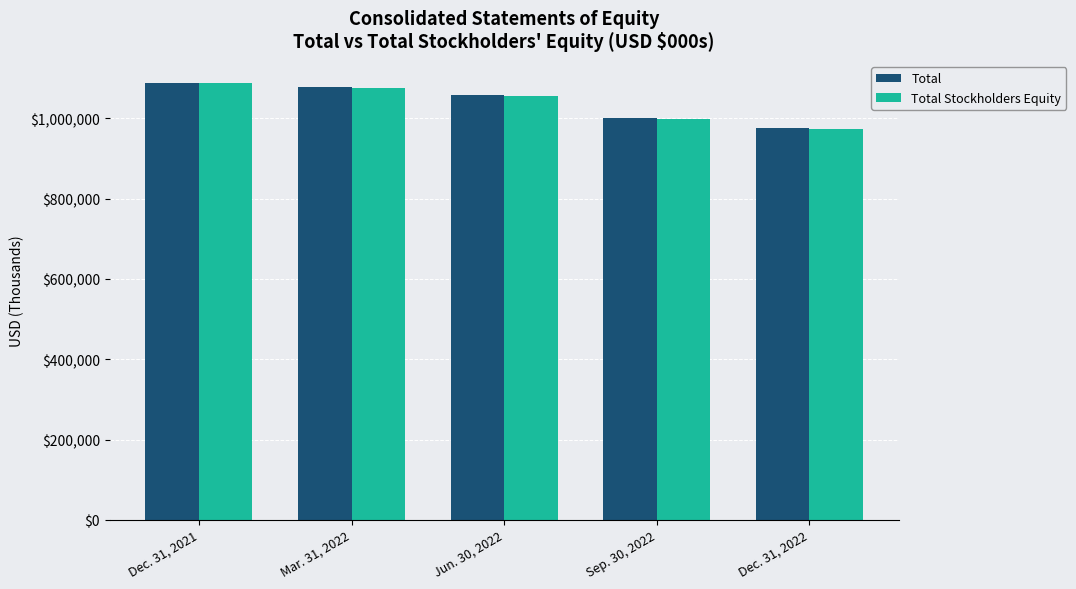

What are all the series names shown in the legend?

Total, Total Stockholders Equity